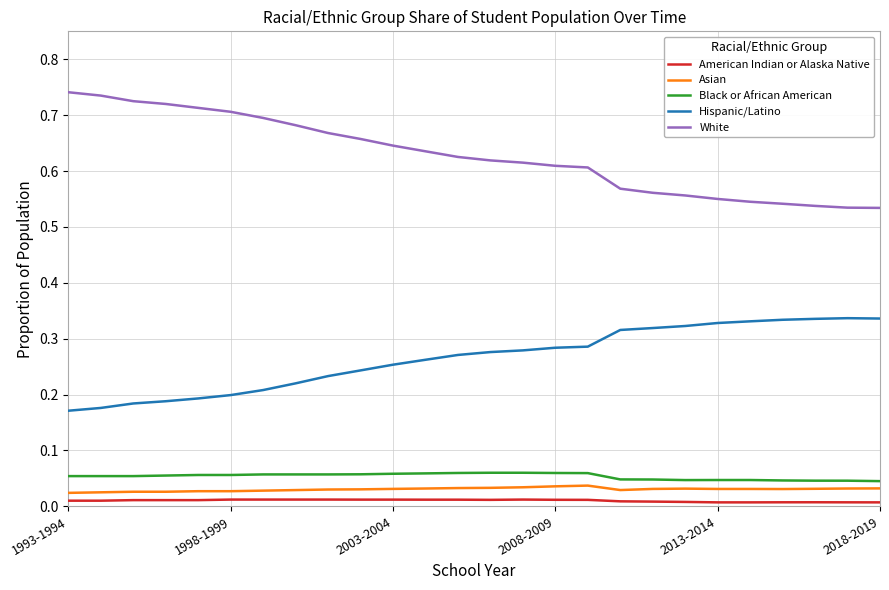

In Hispanic/Latino, how many points are higher than both neighbors (excluding endpoints)?

1